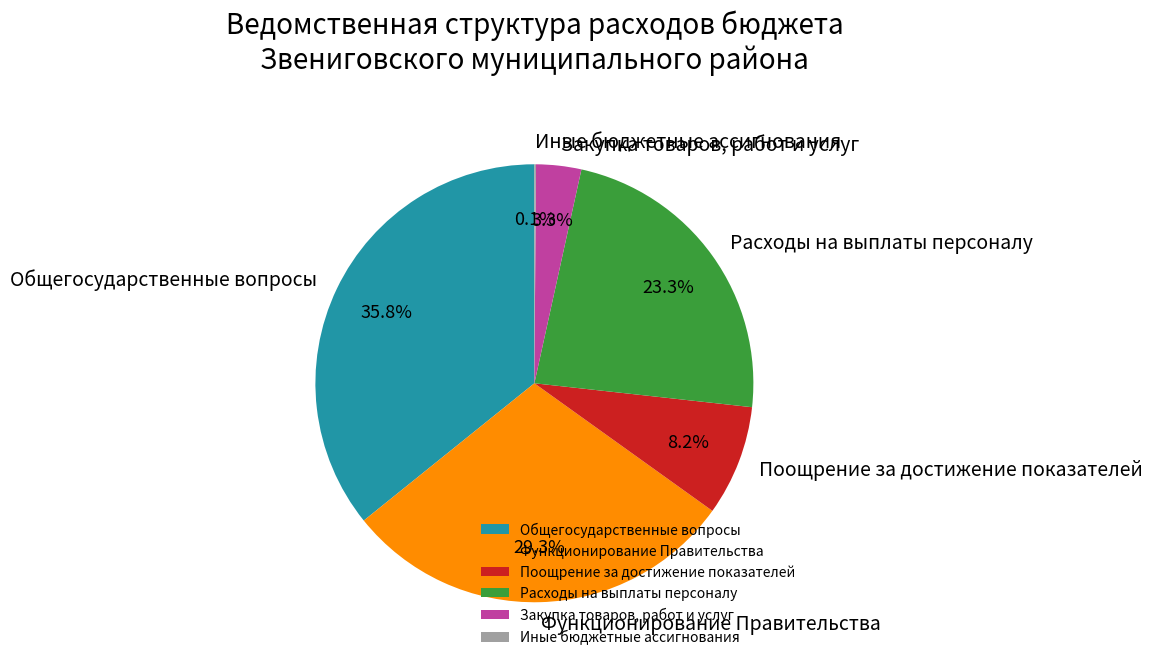

Between Общегосударственные вопросы and Поощрение за достижение показателей, which is larger?

Общегосударственные вопросы